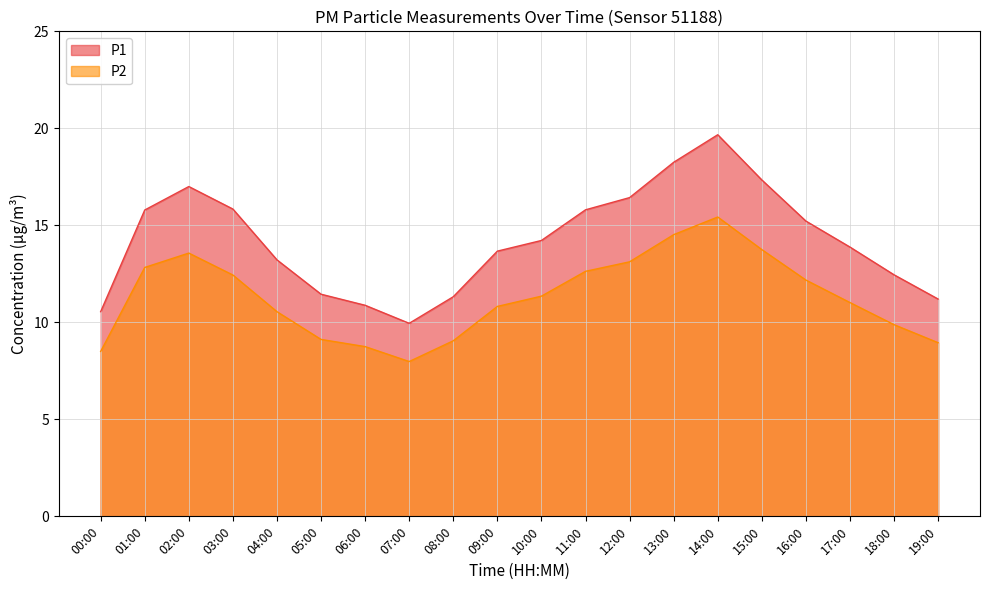

At which category does P1 reach its first local valley?

07:00